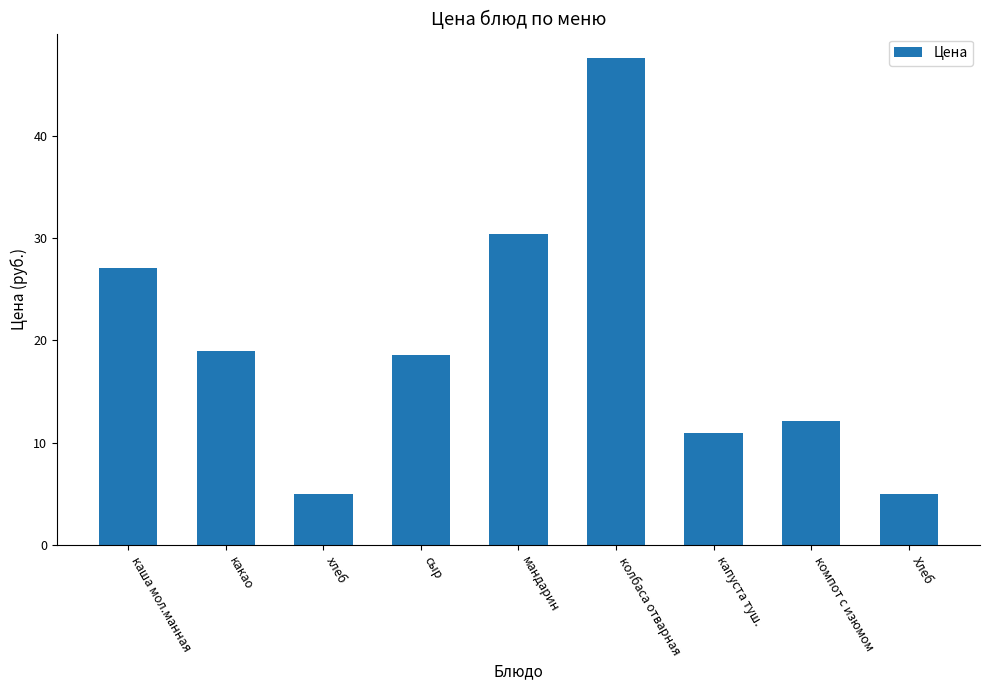

Count the number of values greater than 18.

5